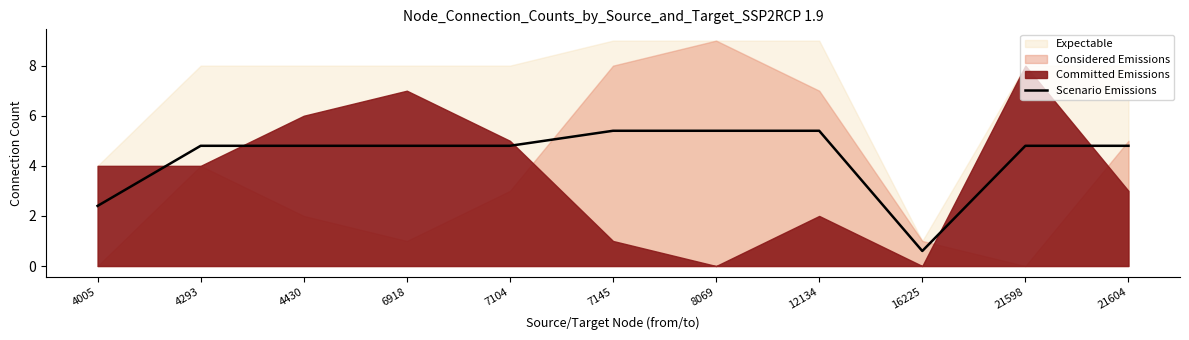

What is the change in value from 4430 to 12134?

+0.6